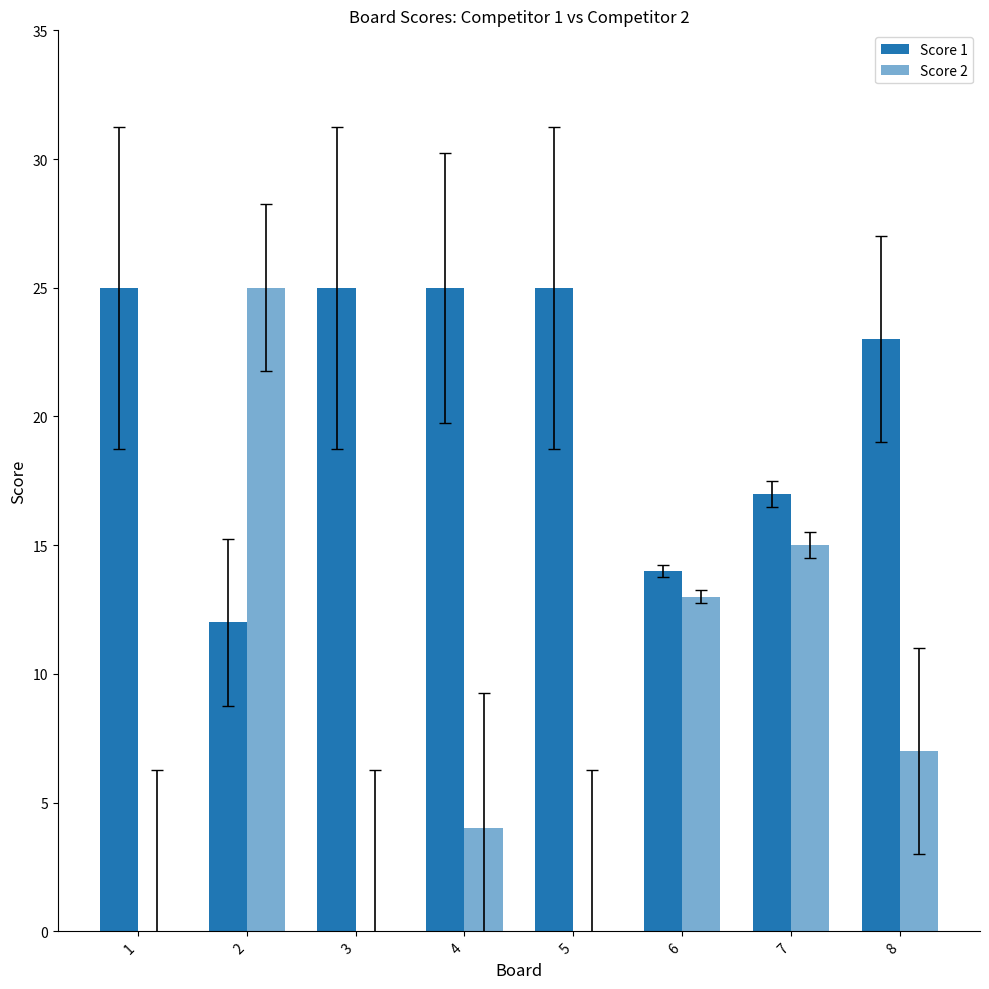

At how many categories does at least one series exceed 0?

8